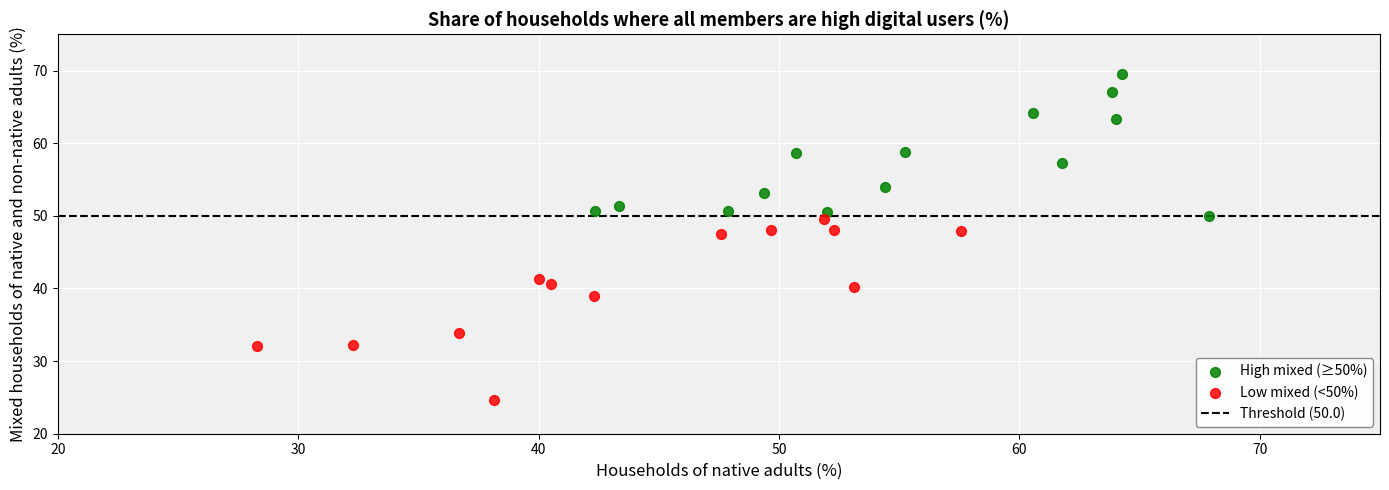

Which series contains the lowest Y value?

Low mixed (<50%)